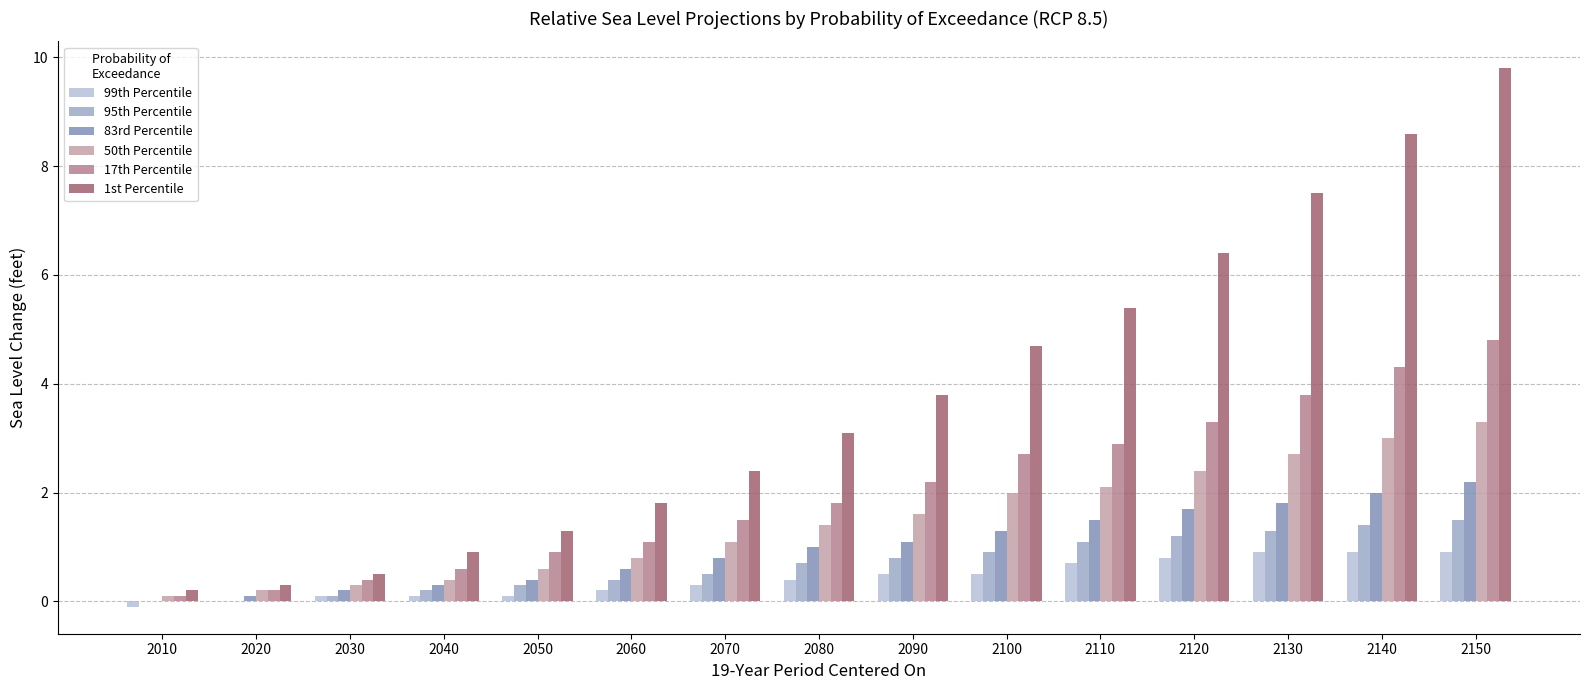

What is the total value across all series at 2020?

0.8